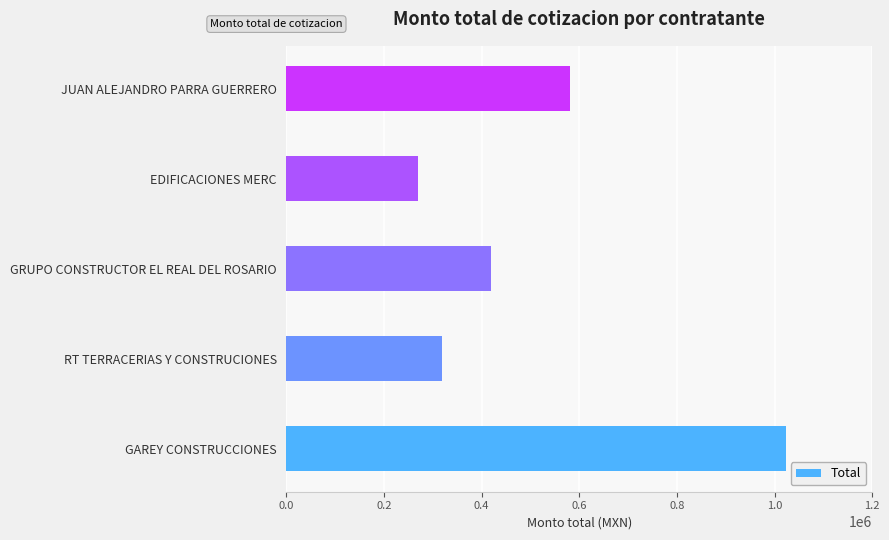

Are the bars horizontal?

Yes